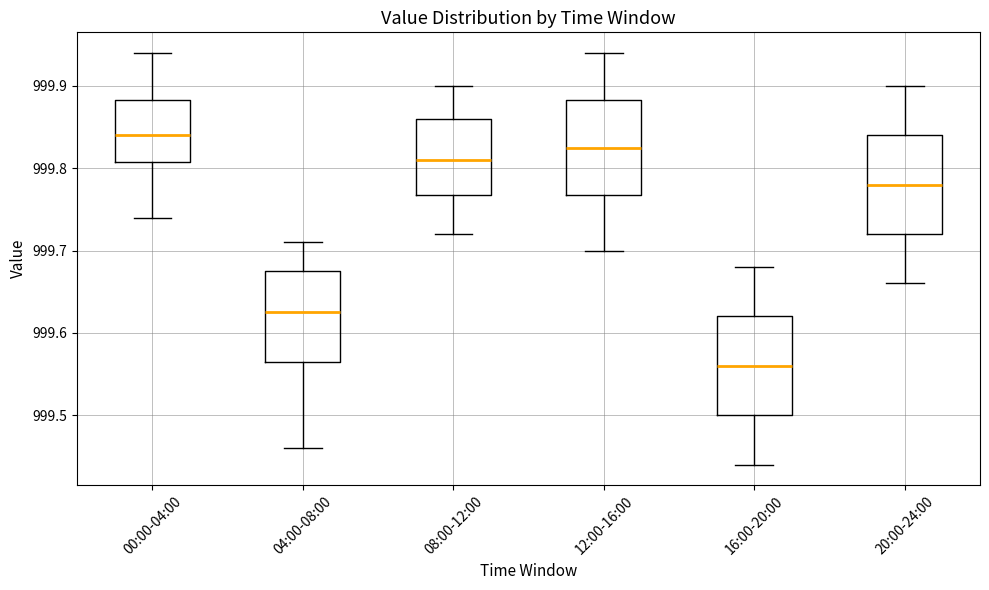

Reading left to right, transcribe this box plot: for each box, give where its median line is, the range the box spans, and where its two whiskers end, as read against the y-axis. The values are not printed on the chart, so give them approximately, as read against the axis.

00:00-04:00: median 999.84, box 999.81 to 999.88, whiskers 999.74 to 999.94
04:00-08:00: median 999.63, box 999.57 to 999.68, whiskers 999.46 to 999.71
08:00-12:00: median 999.81, box 999.77 to 999.86, whiskers 999.72 to 999.90
12:00-16:00: median 999.83, box 999.77 to 999.88, whiskers 999.70 to 999.94
16:00-20:00: median 999.56, box 999.50 to 999.62, whiskers 999.44 to 999.68
20:00-24:00: median 999.78, box 999.72 to 999.84, whiskers 999.66 to 999.90